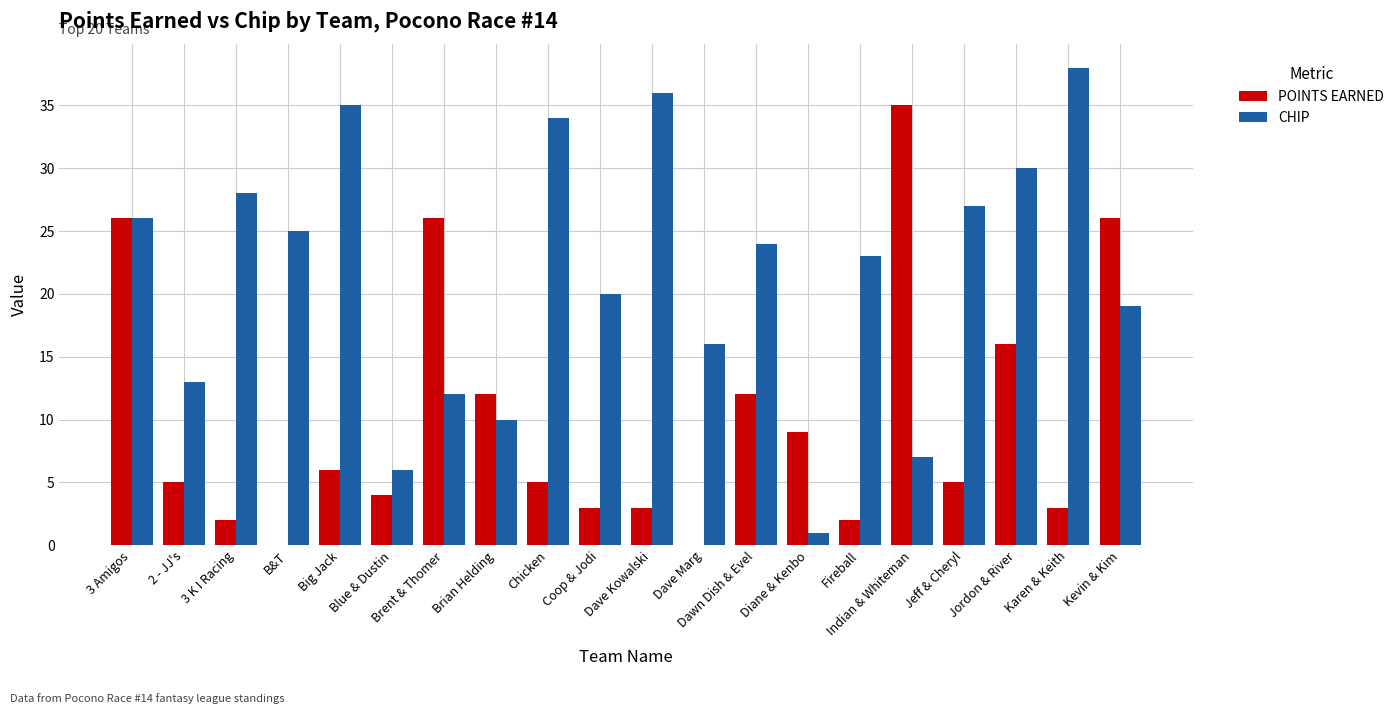

What is the sum of all CHIP values?

430